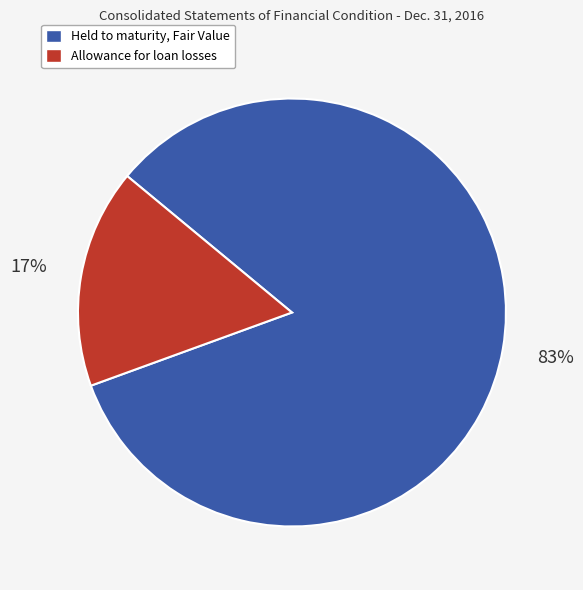

To the nearest percent, what percentage of the pie is Held to maturity, Fair Value?

83%